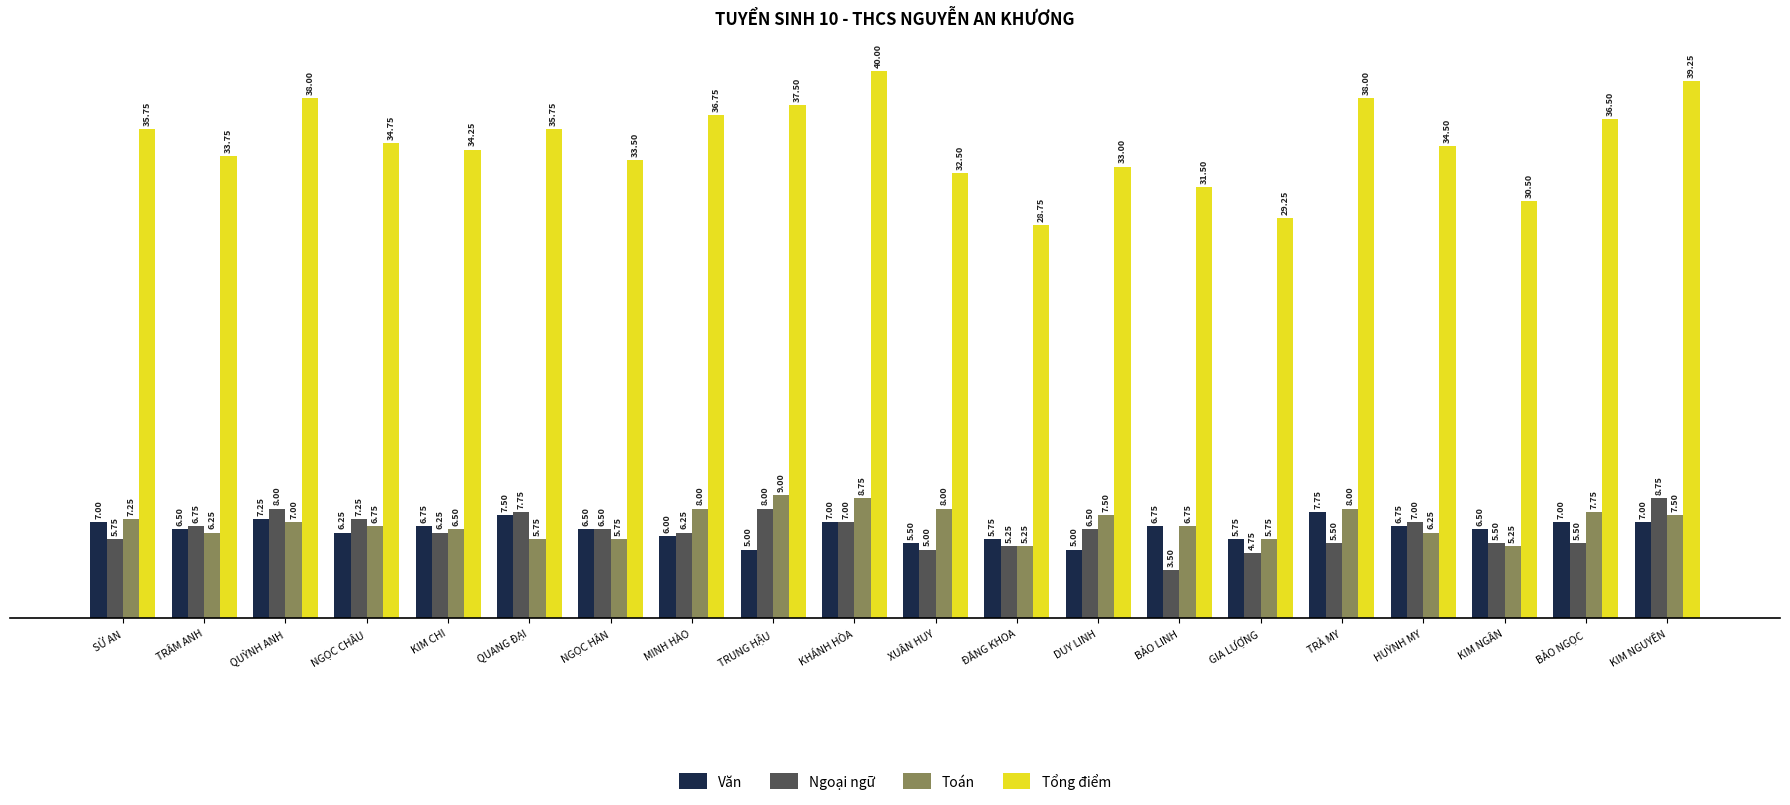

Which series has the largest total across all categories?

Tổng điểm